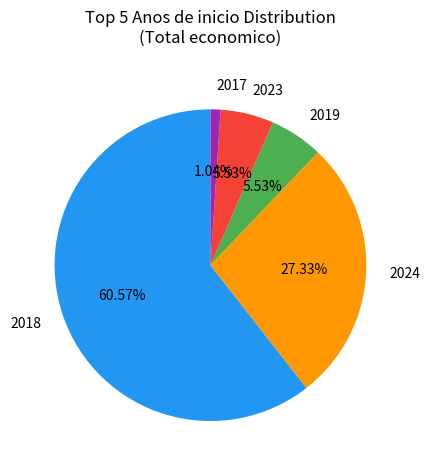

To the nearest percent, what is the difference between the largest and smallest slice percentages?

60%